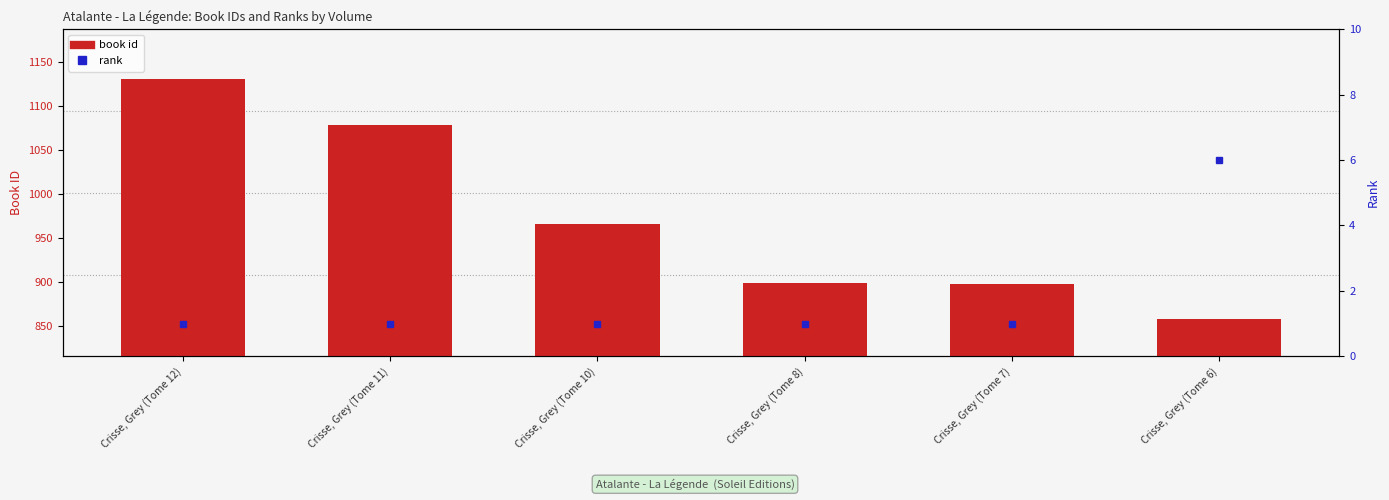

What is the difference between the maximum and minimum values in the book id series?

273